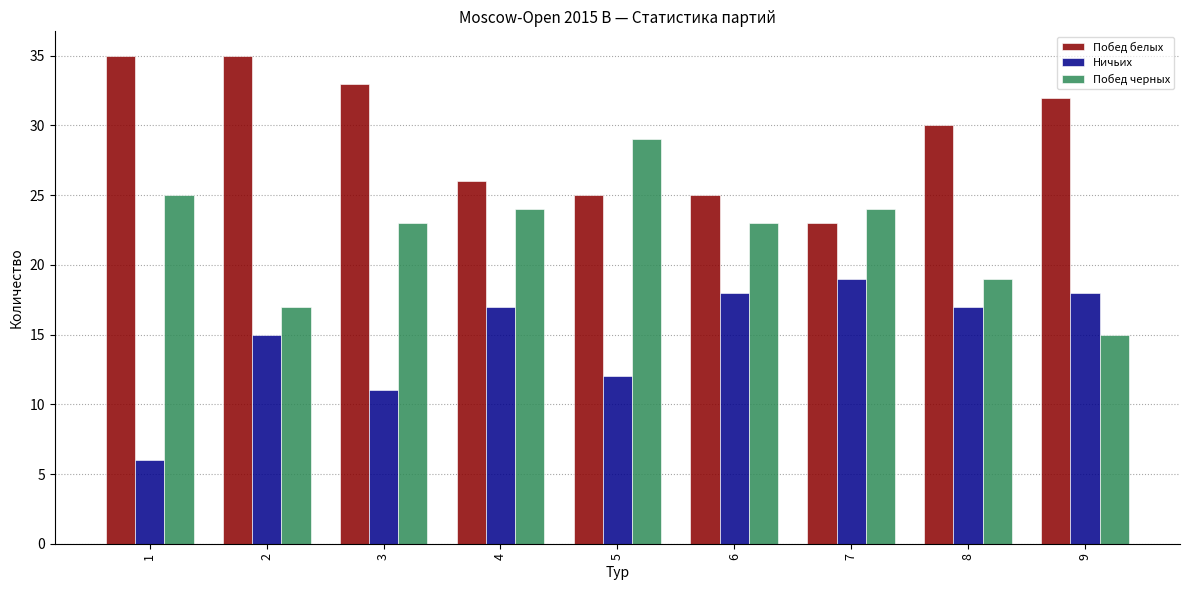

At which label does Побед белых first exceed 30?

1